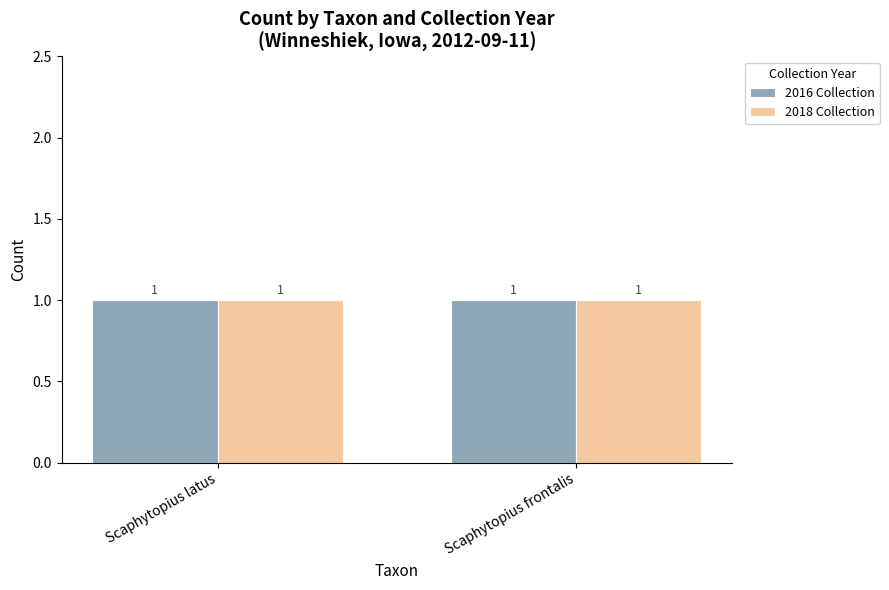

What is the maximum value shown in the chart?

1